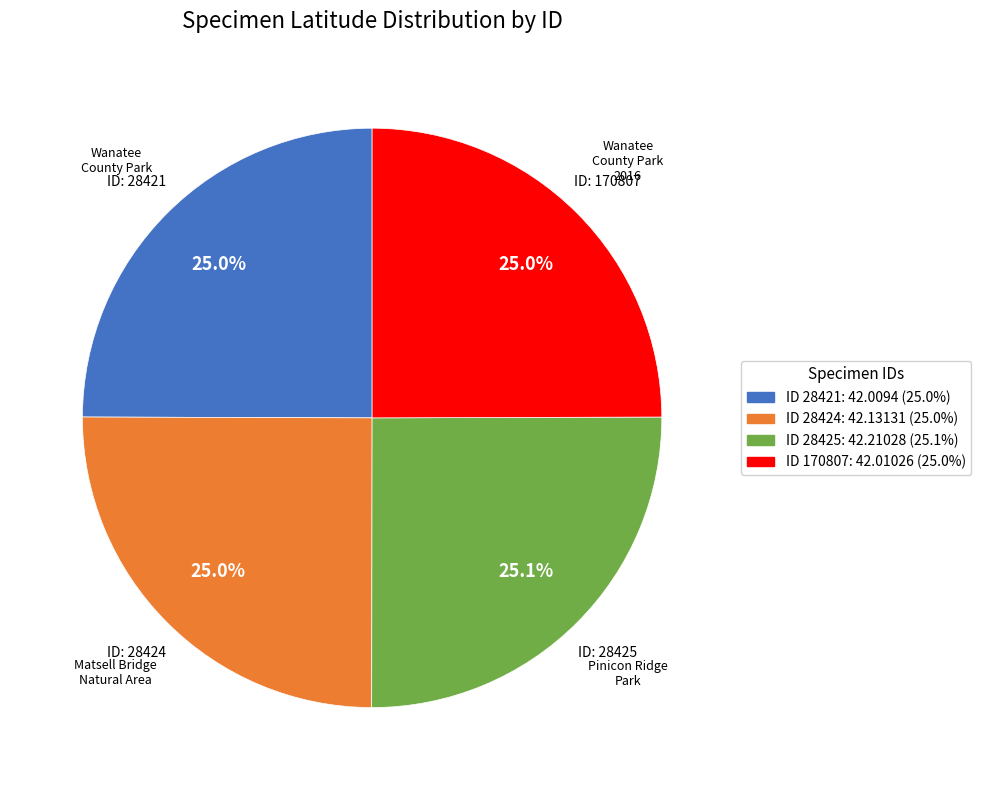

Is there any slice that represents more than half of the pie?

No